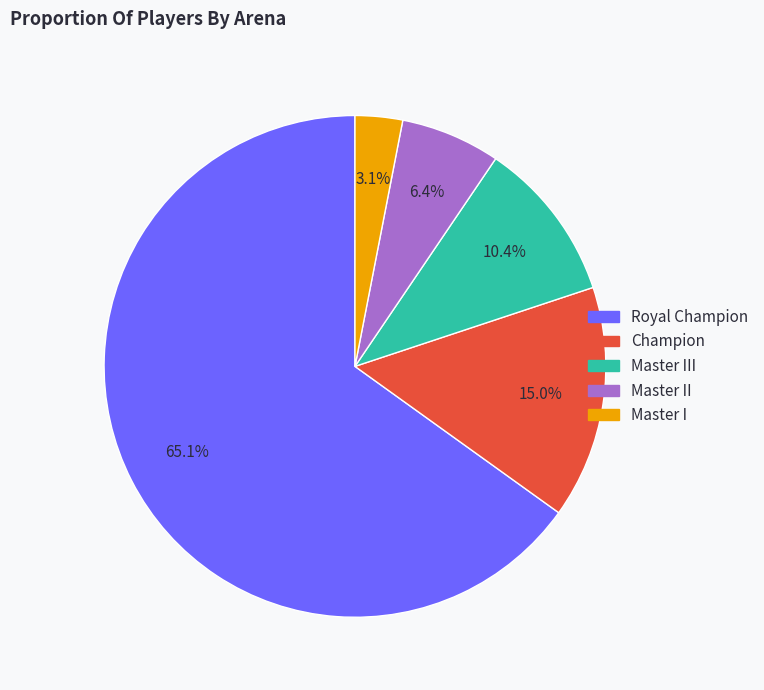

Is there any slice that represents more than half of the pie?

Yes